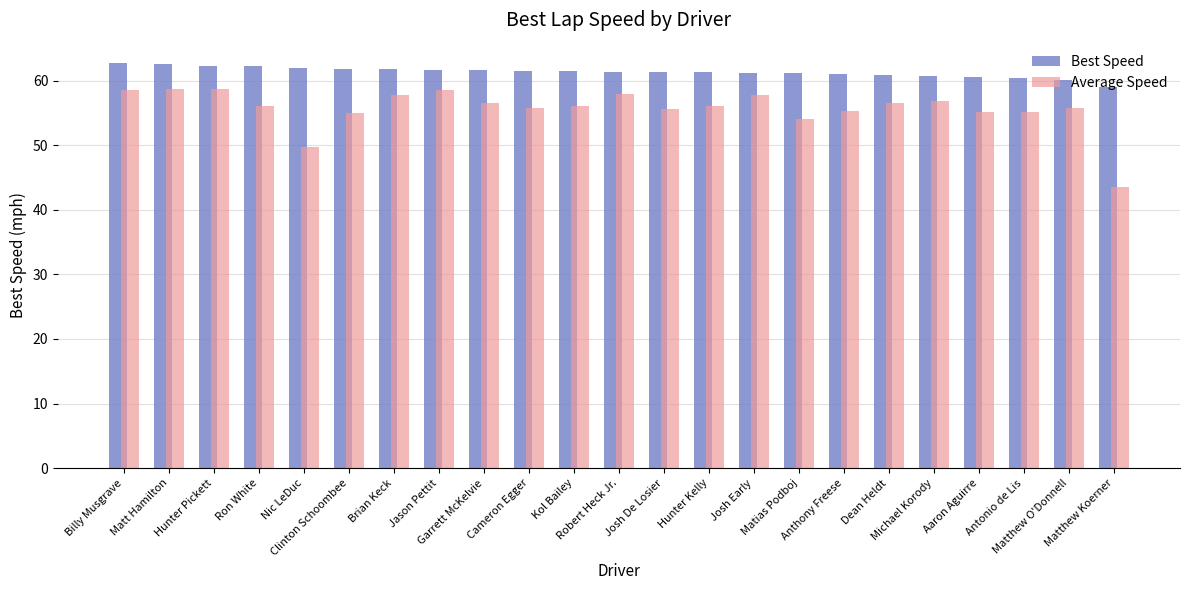

What is the maximum value shown in the chart?

62.7